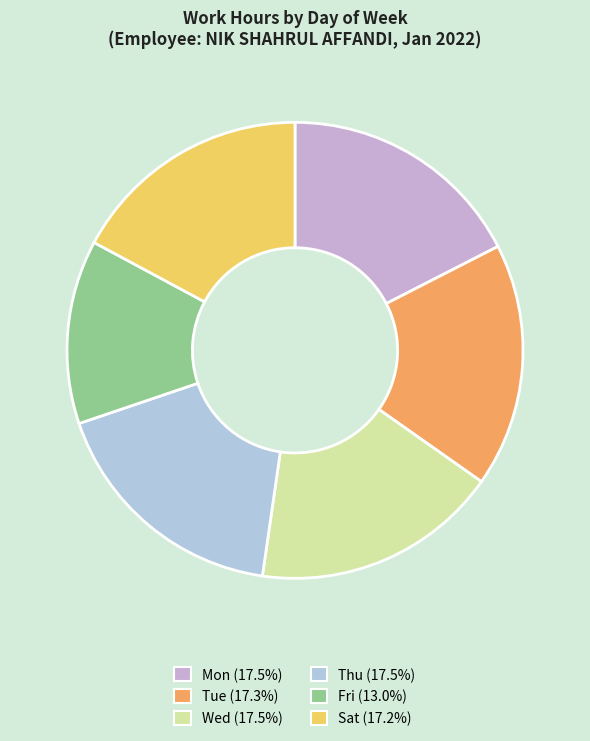

Count the number of slices in the pie.

6